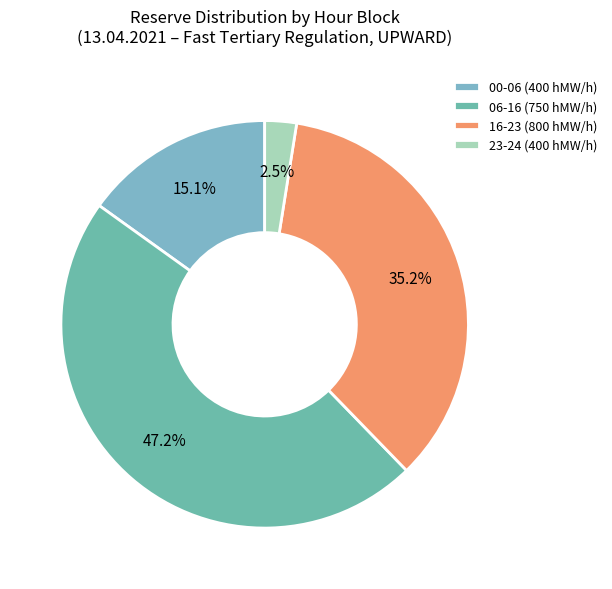

How many segments does this pie chart have?

4